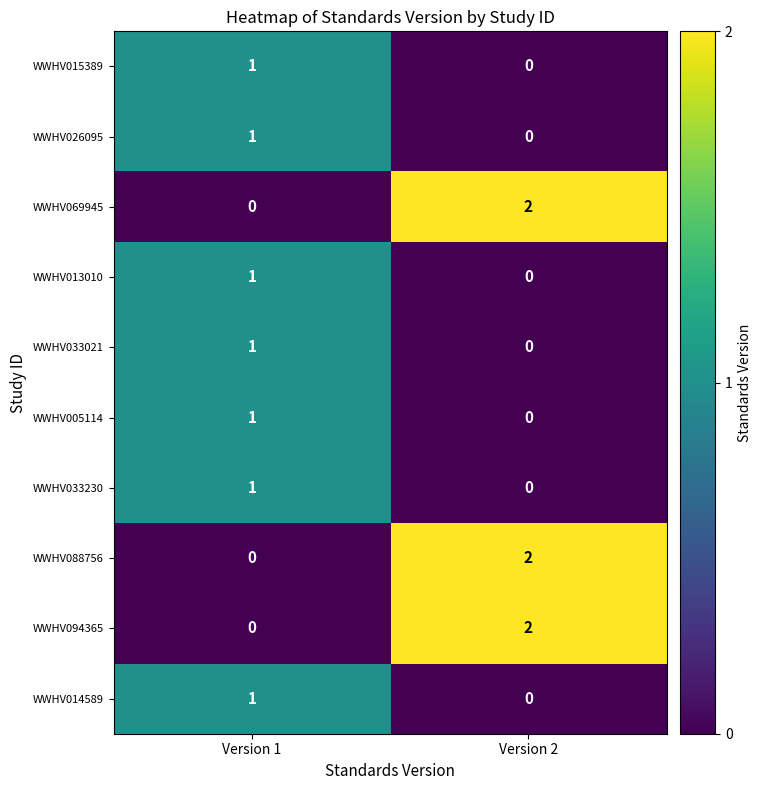

At which label does WWHV014589 reach its minimum?

Version 2